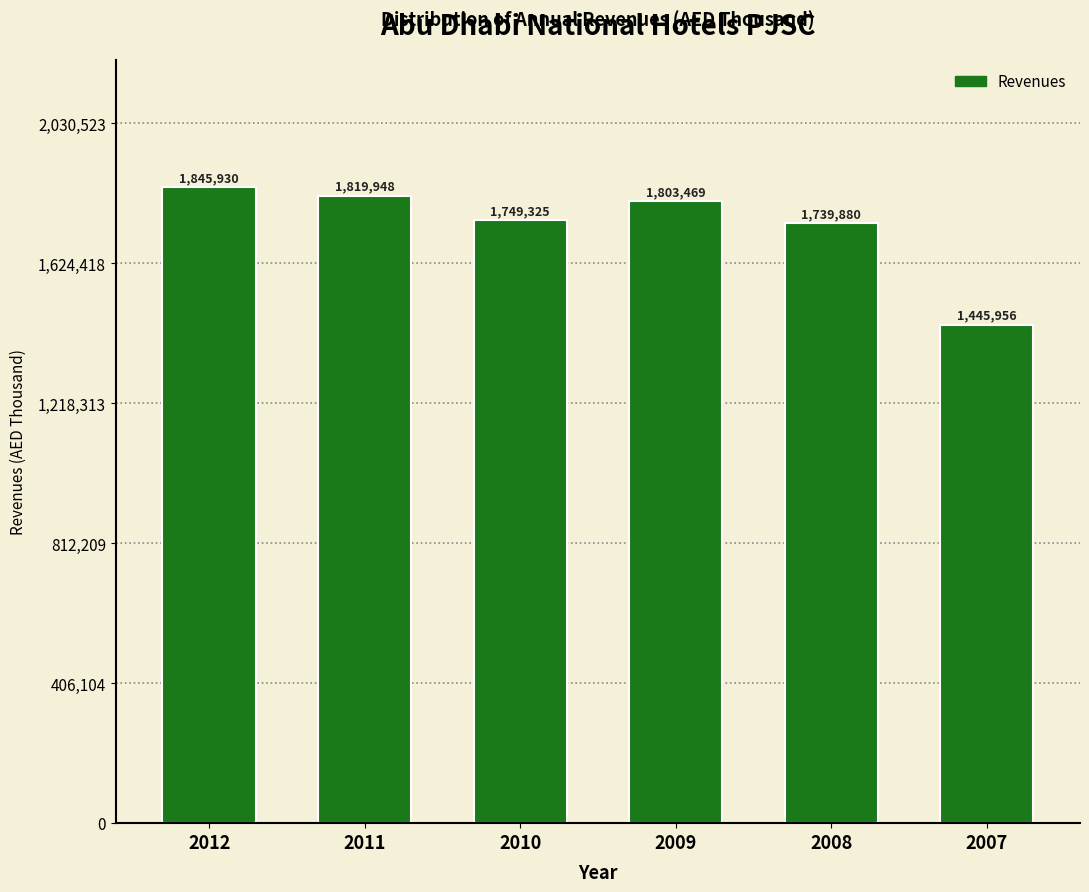

Reading right to left, extract all data points from this chart.

2007=1445956	2008=1739880	2009=1803469	2010=1749325	2011=1819948	2012=1845930